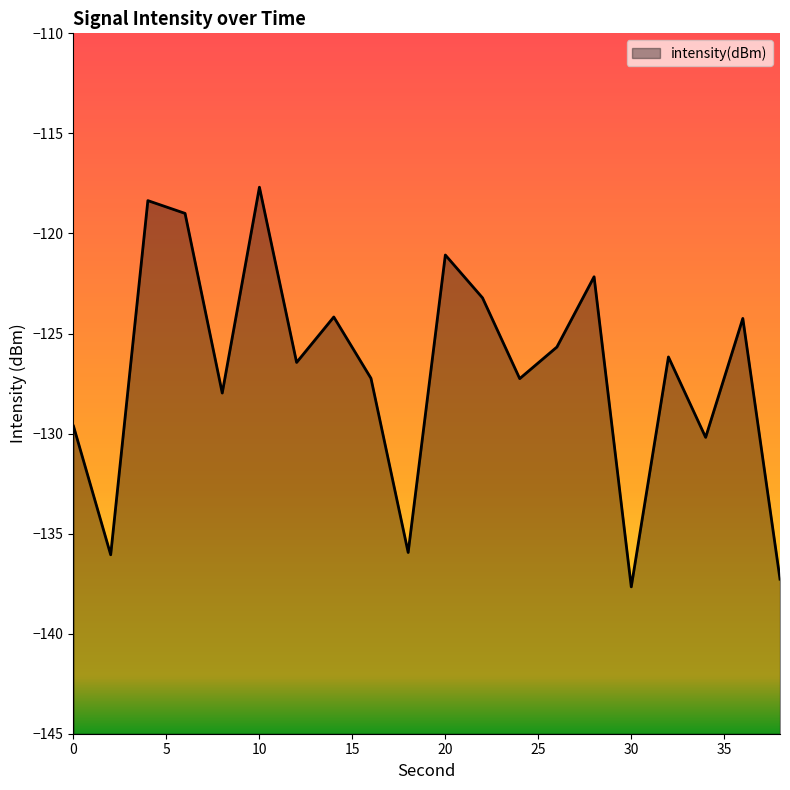

What is the value of the 1st point from the left?

-129.6